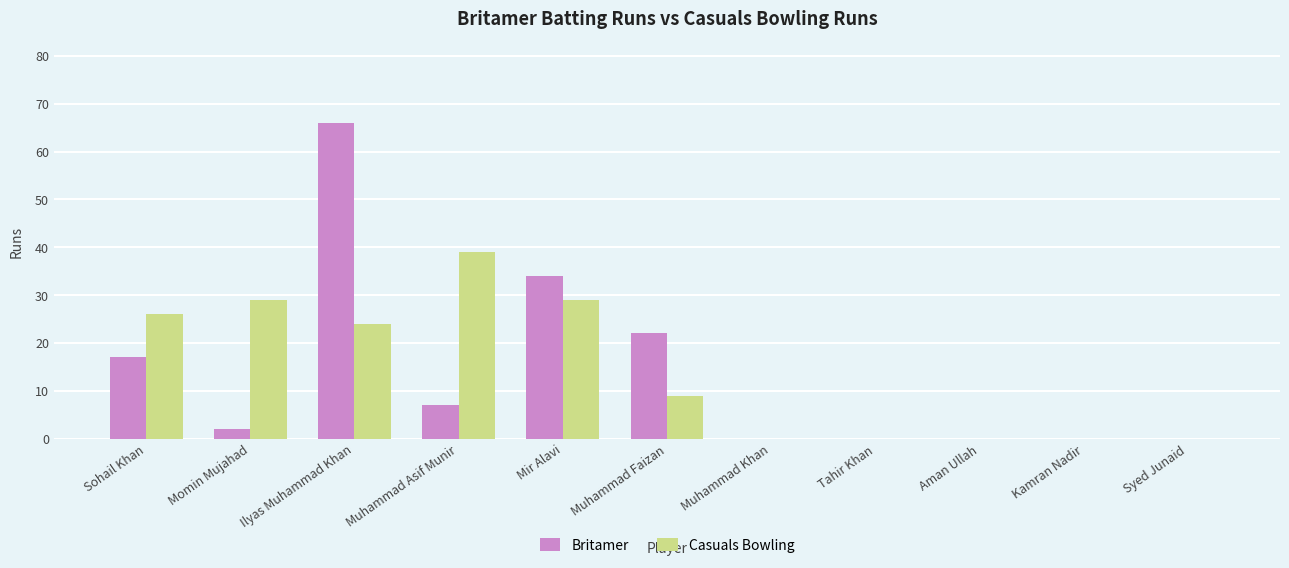

Count the number of data series in this chart.

2